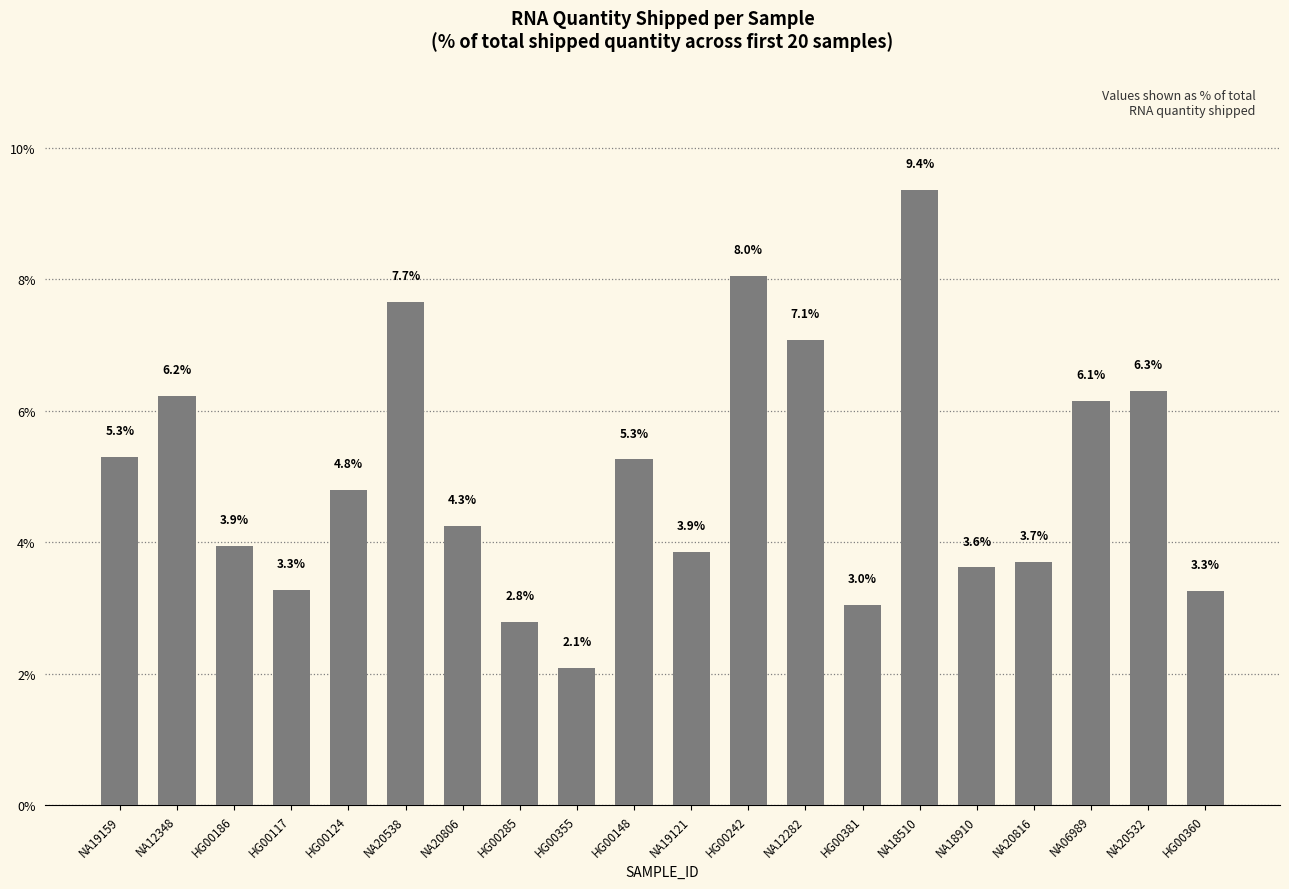

What is the minimum value shown in the chart?

2.1